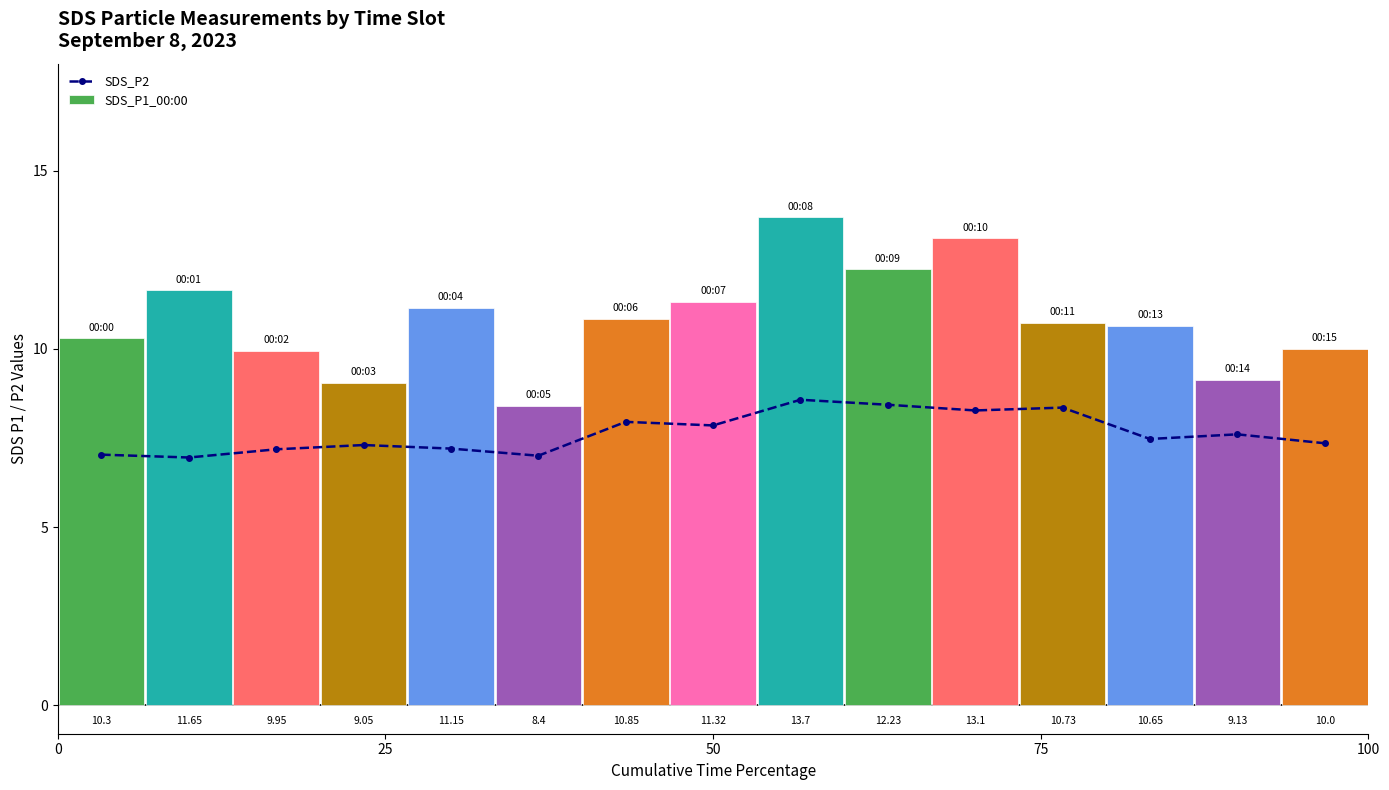

Is it true that the value at 0 is 10.0?

False